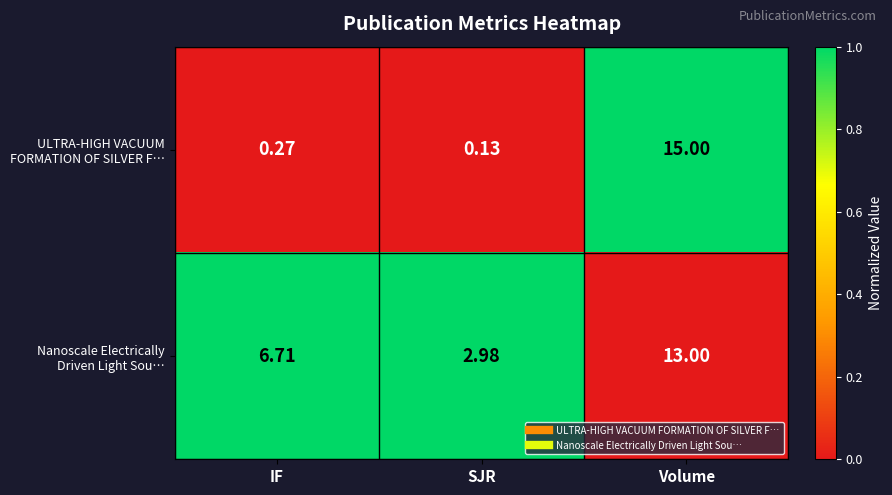

Which label corresponds to the smallest value in the chart?

SJR